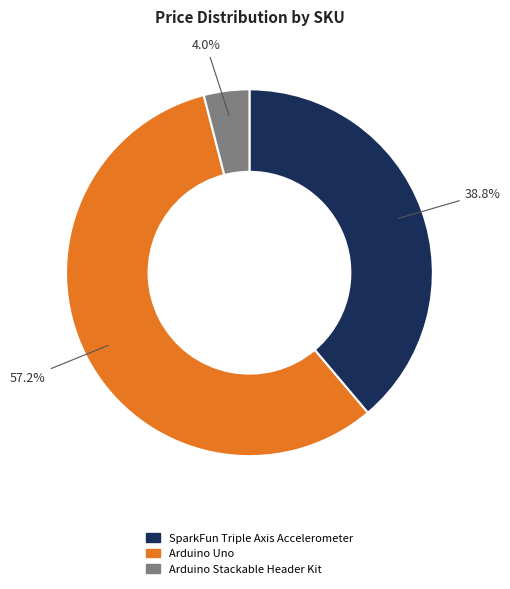

Does any single category account for the majority?

Yes